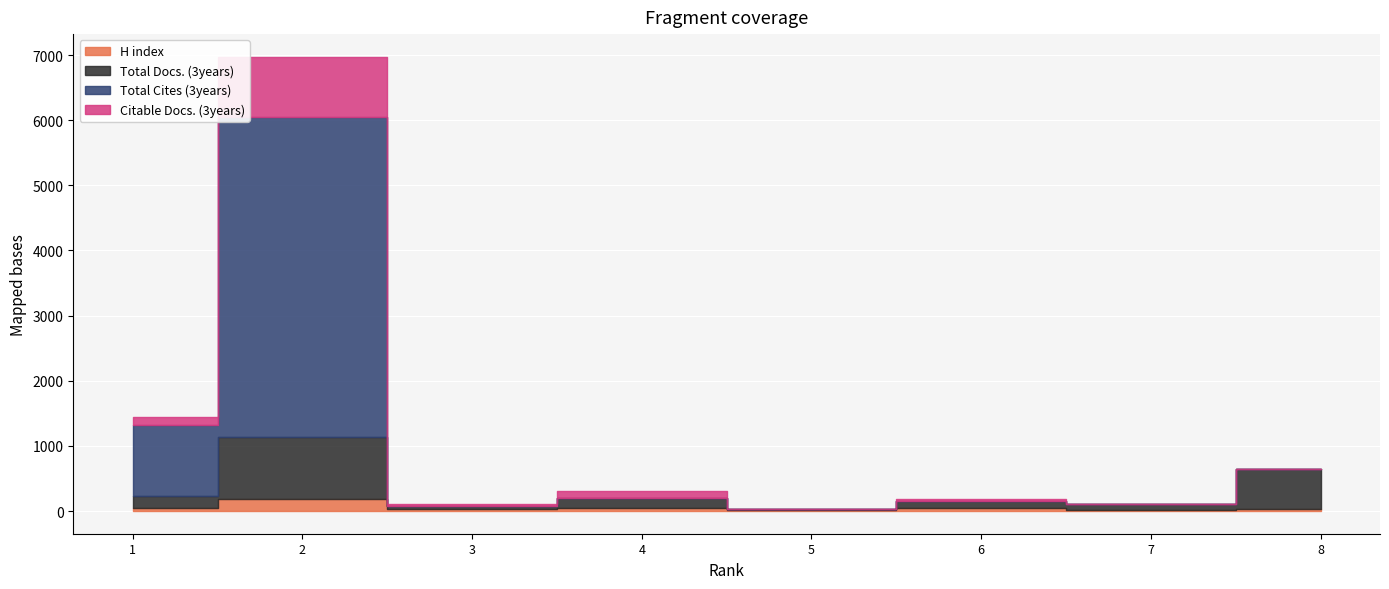

What is the sum of the Total Cites (3years) values at 1 and 4?

1102